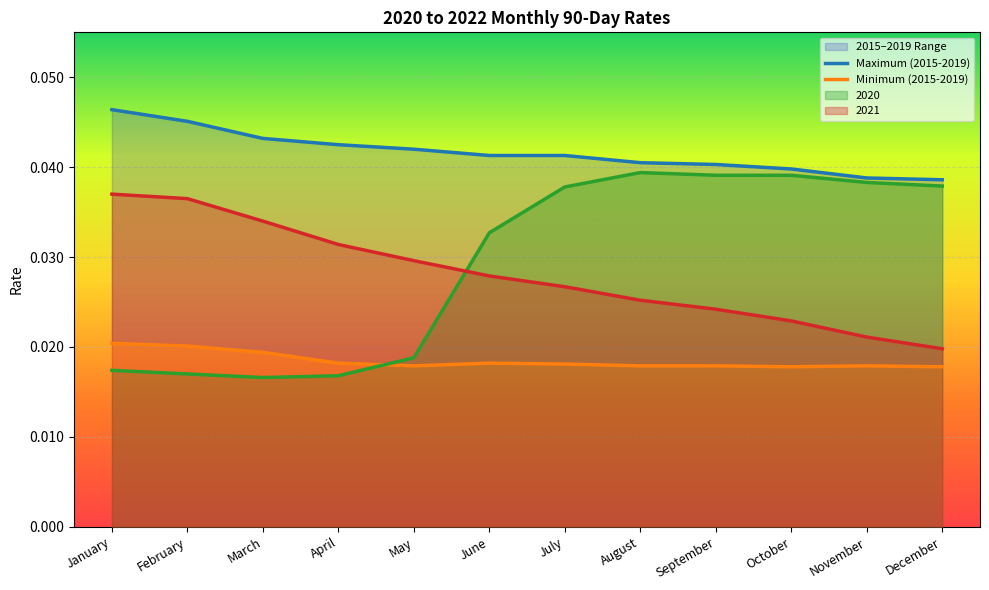

True or false: Minimum (2015-2019) and 2021 intersect in this chart.

False